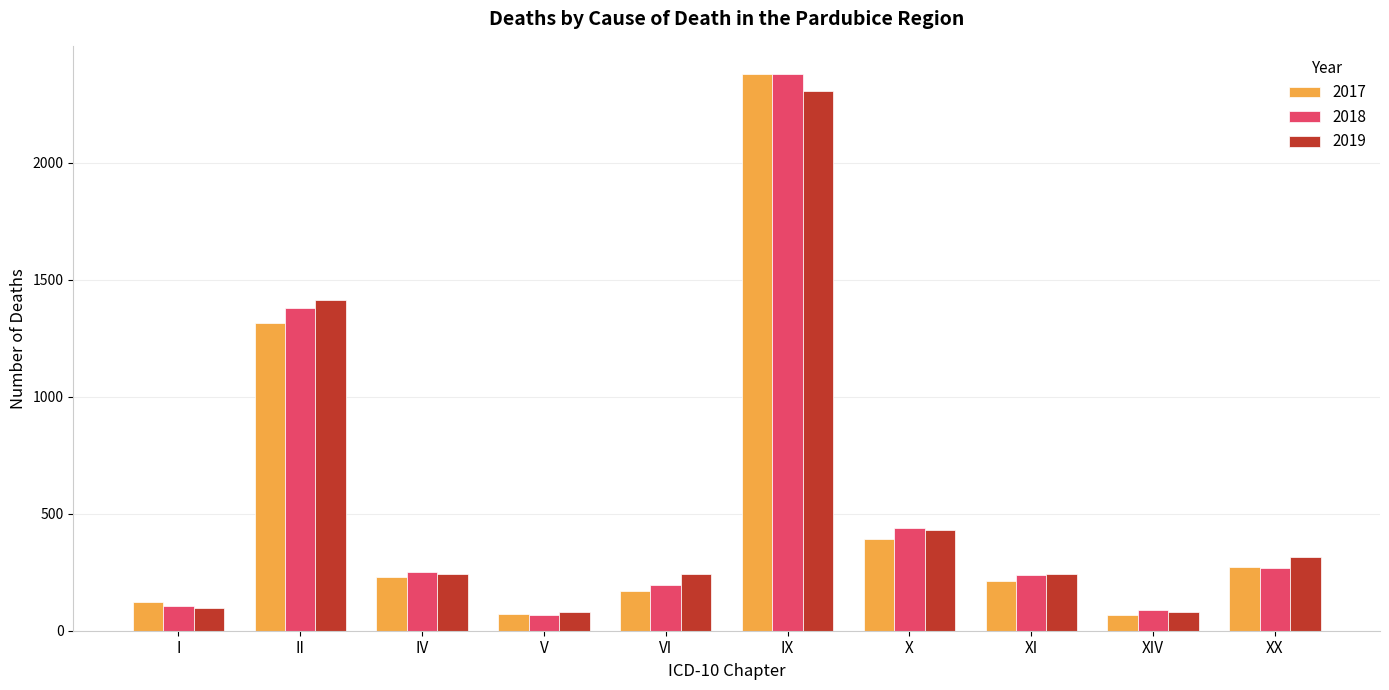

How many data points in 2018 are less than 251?

5